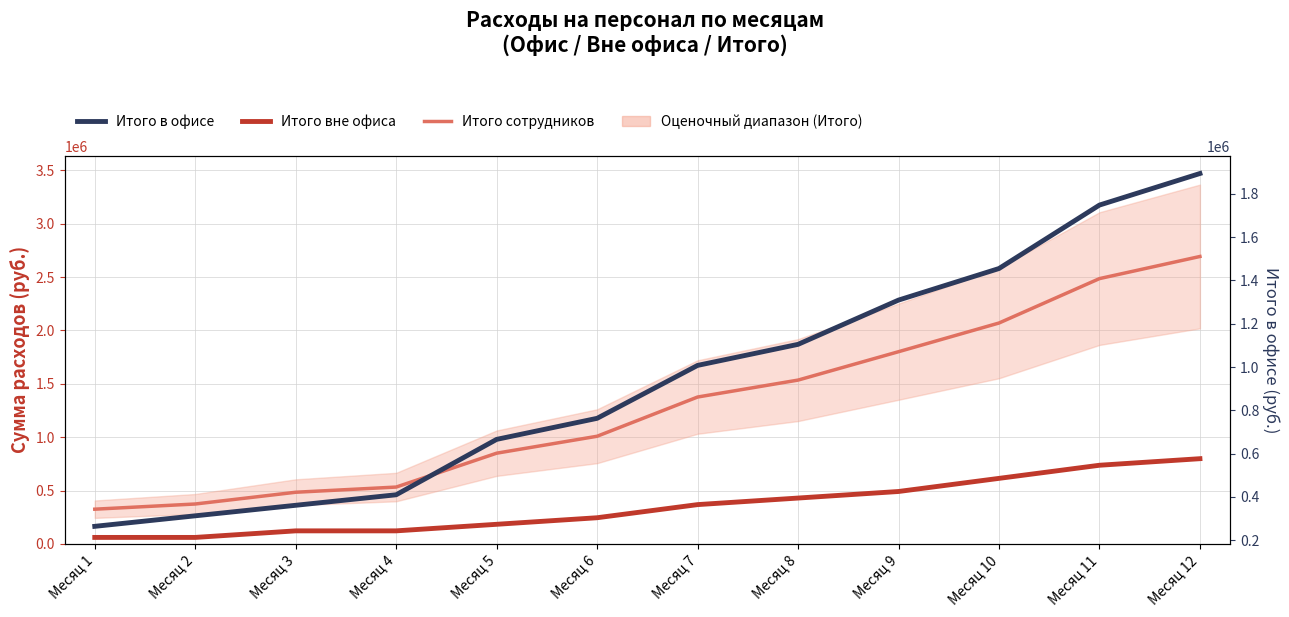

True or false: Итого в офисе has a value of 702971 at Месяц 4.

False